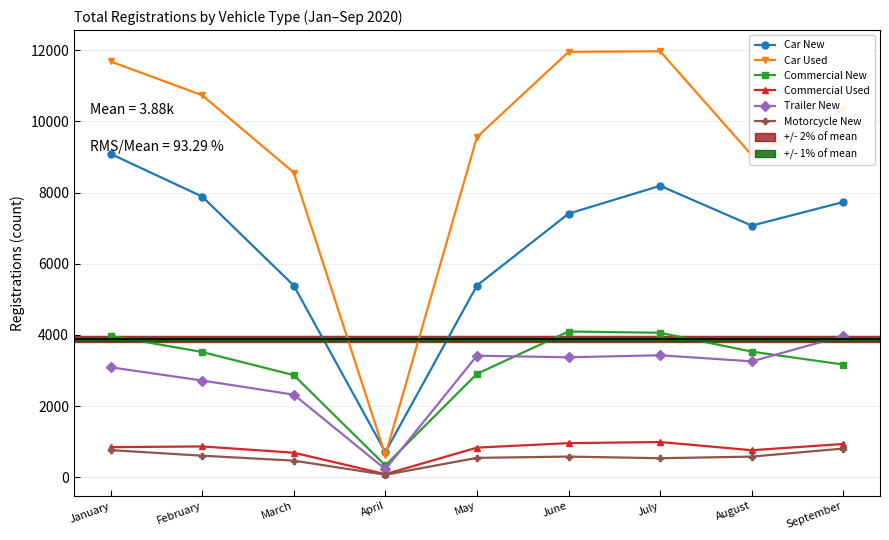

Where is Car Used nearest to the value 6296?

March